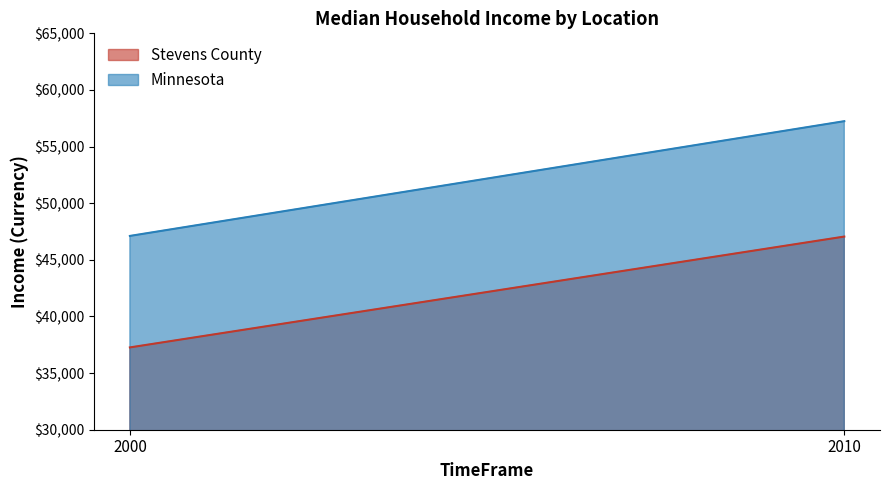

Rank the series at 2000 from lowest to highest value.

Stevens County, Minnesota